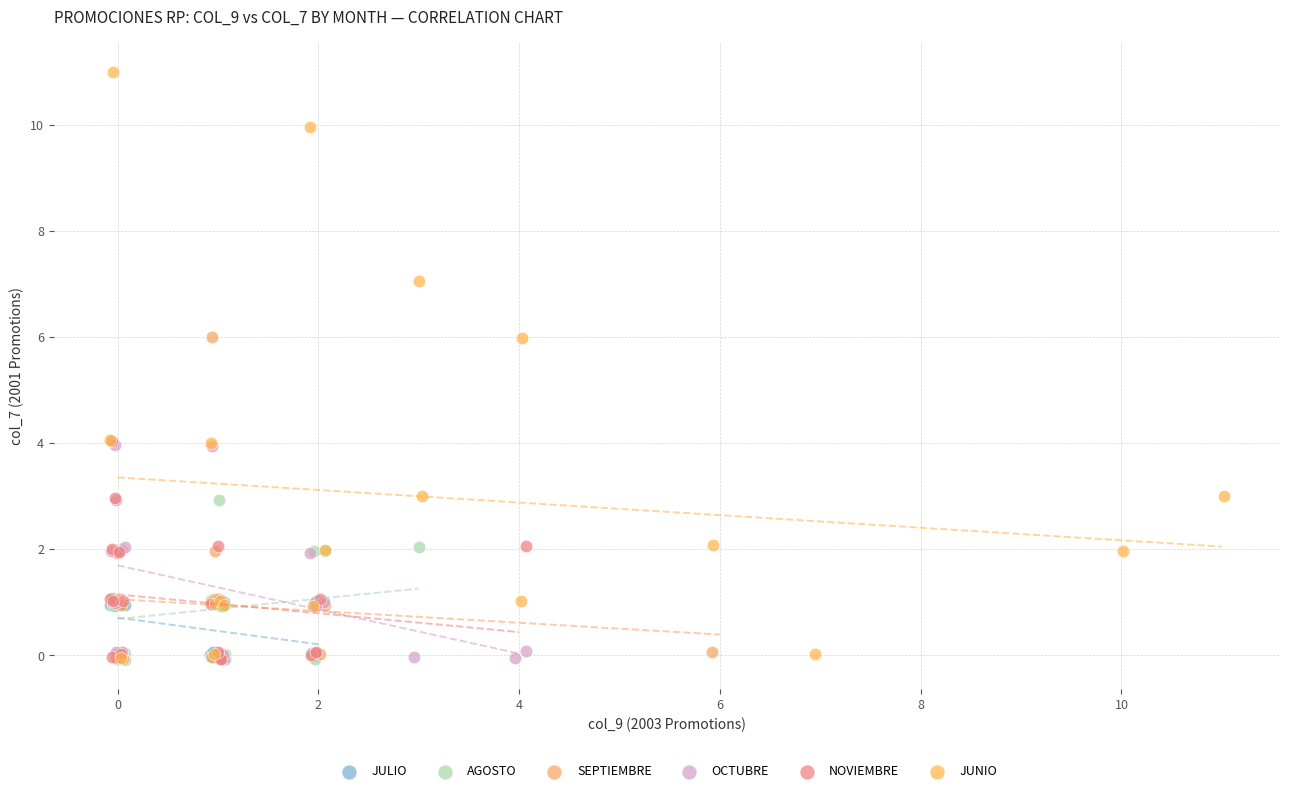

Which series contains the highest Y value?

JUNIO